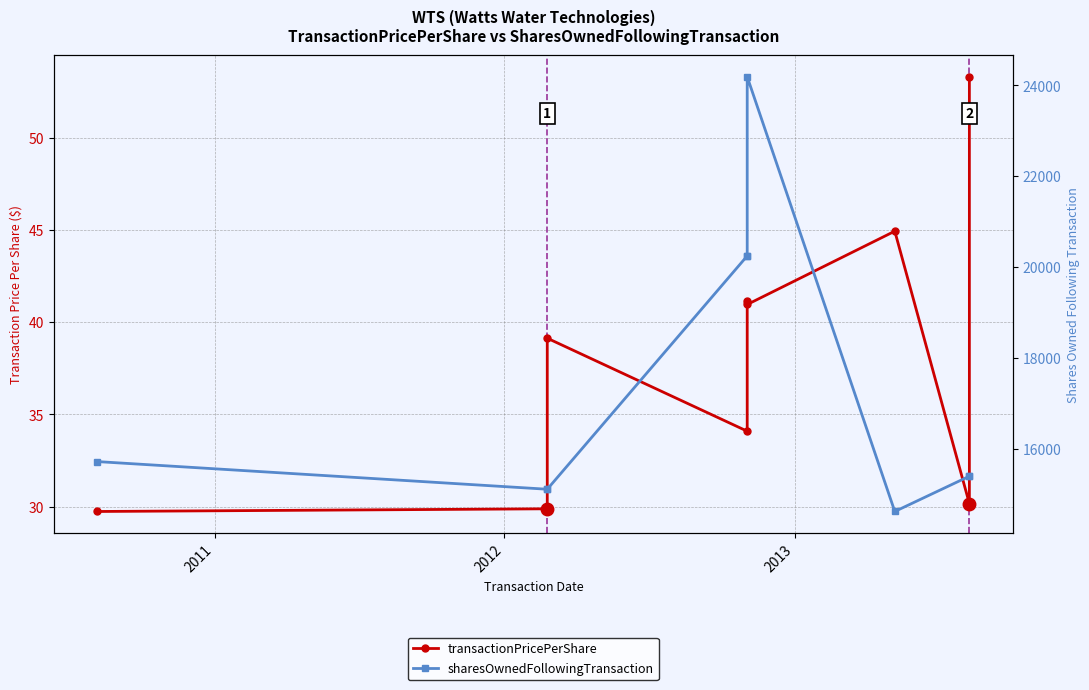

True or false: transactionPricePerShare and sharesOwnedFollowingTransaction cross at least once.

False